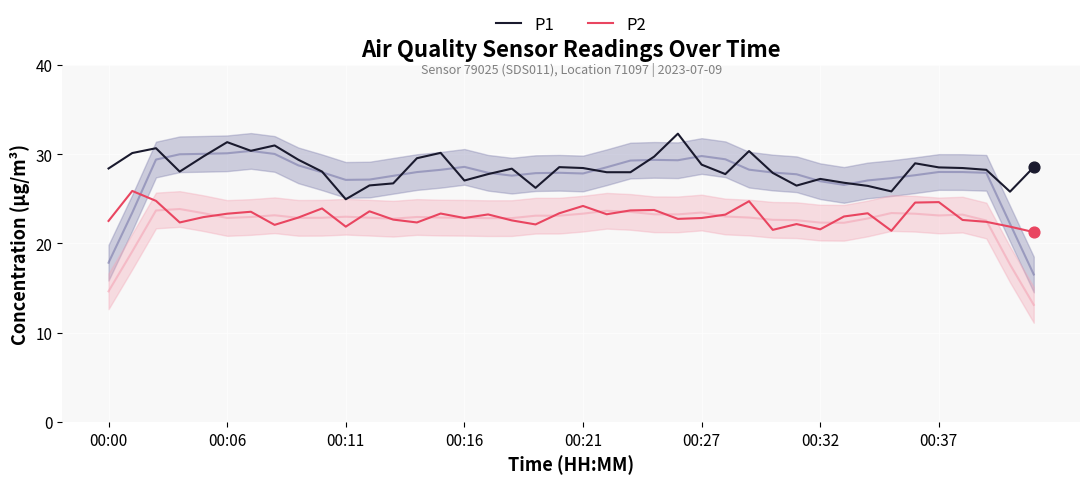

Which series has the widest spread of Y values?

P1